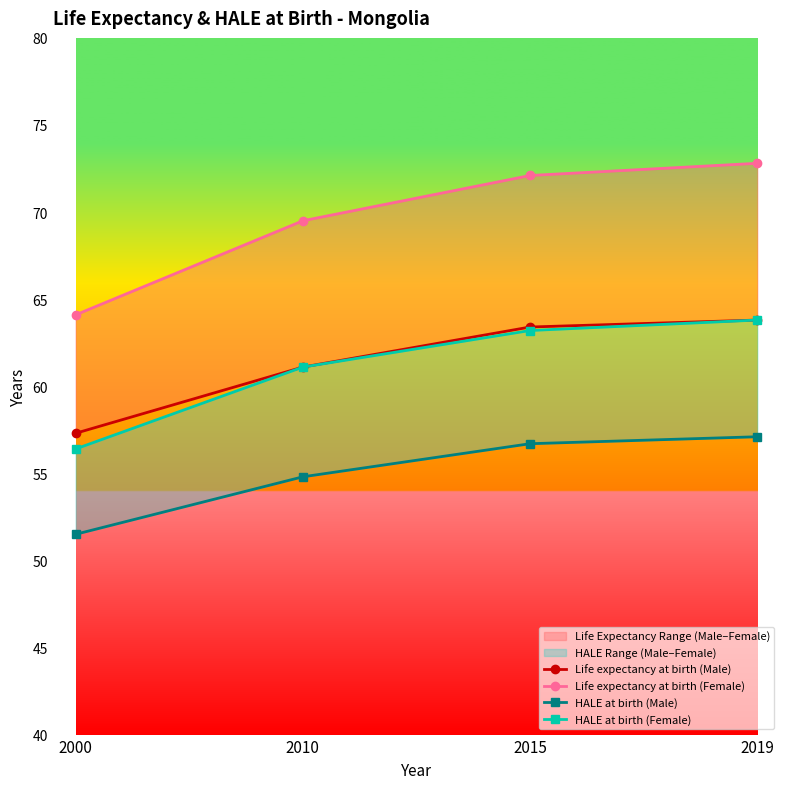

What is the difference between the highest and lowest values at 2010?

14.7